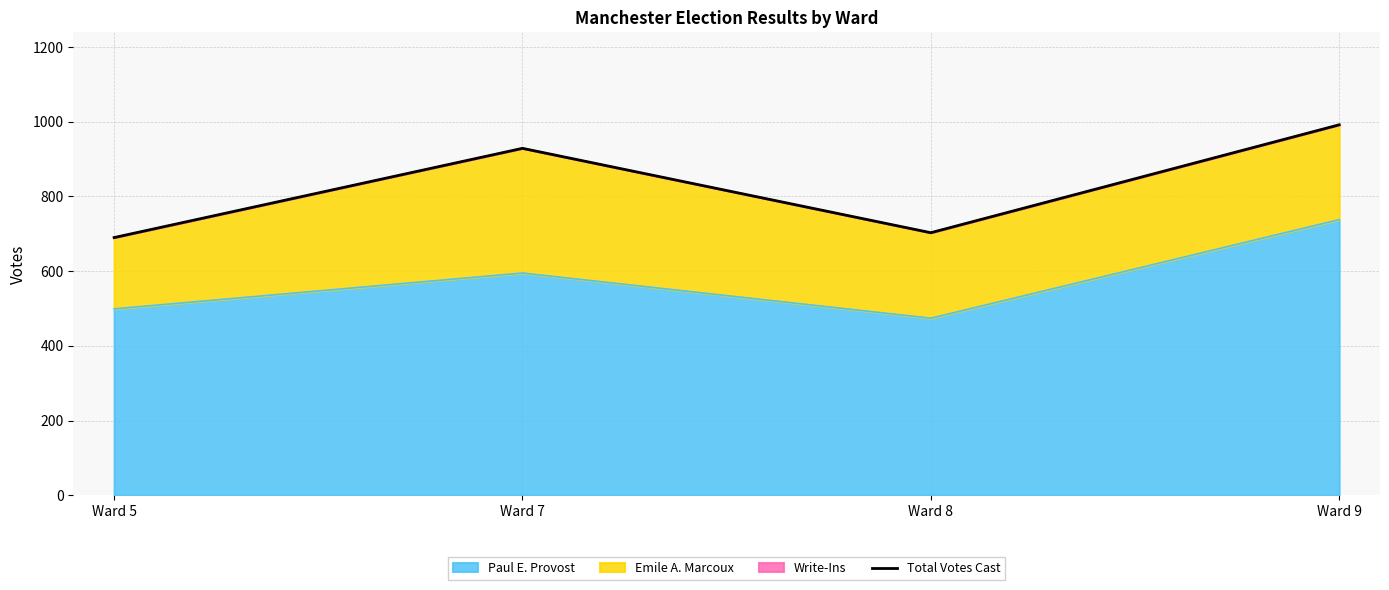

List the labels in order of value, smallest first.

Ward 5, Ward 8, Ward 7, Ward 9